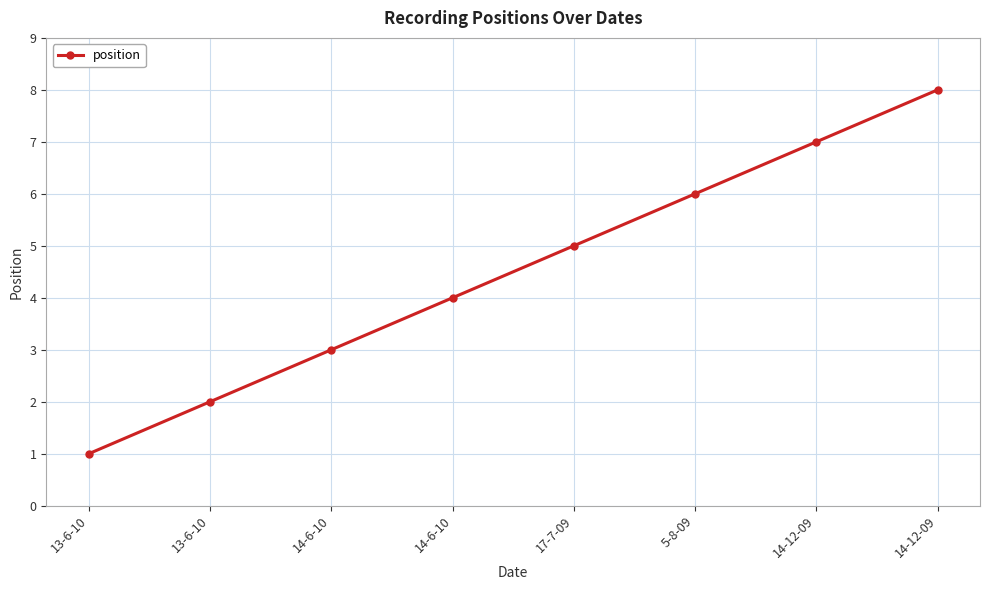

True or false: the data shows 3 at 17-7-09.

False